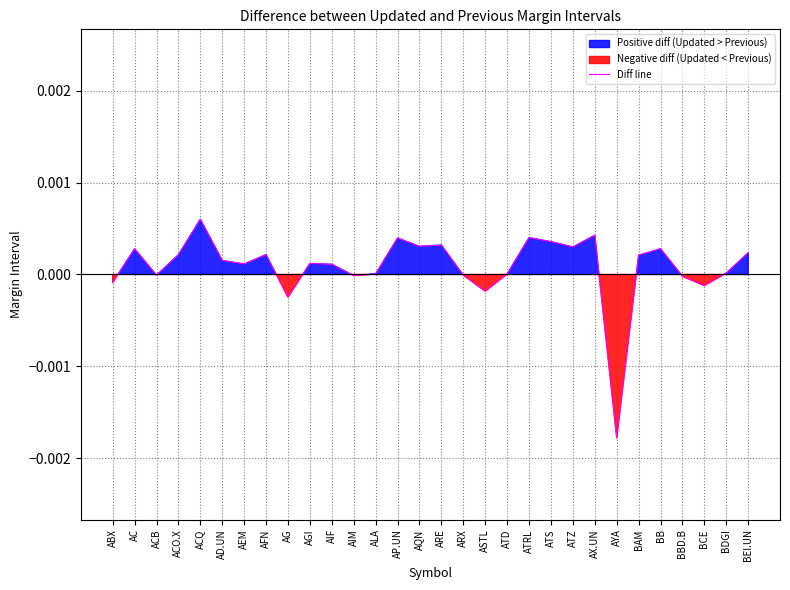

How many values exceed 0?

21